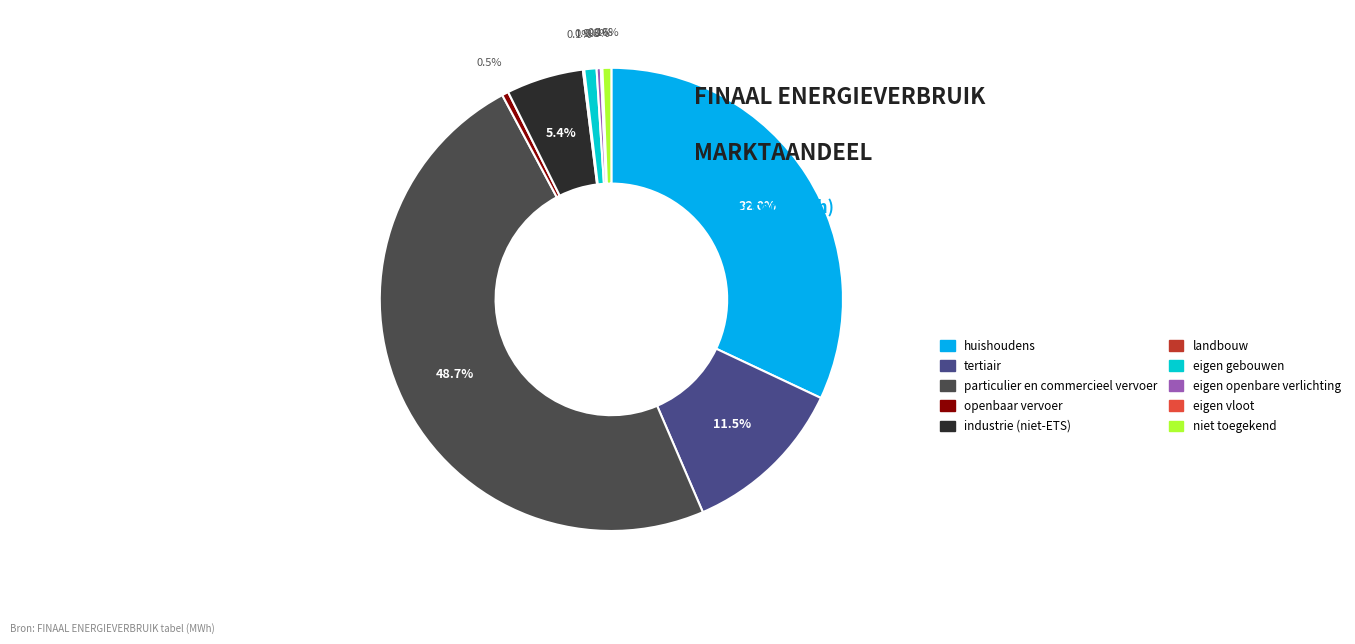

Which category has the biggest portion of the pie?

particulier en commercieel vervoer